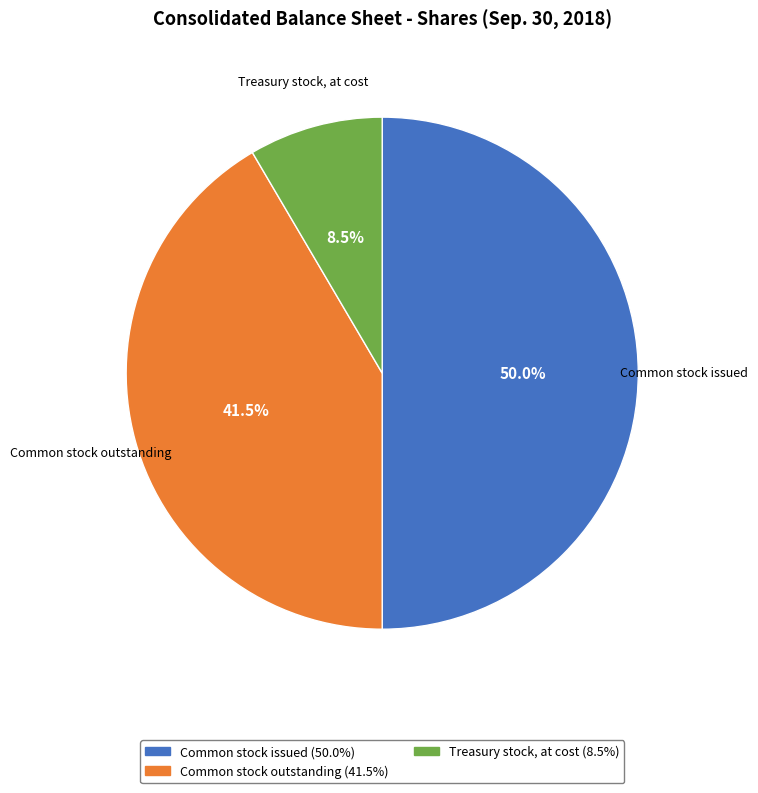

Which has a higher value, Treasury stock, at cost or Common stock outstanding?

Common stock outstanding